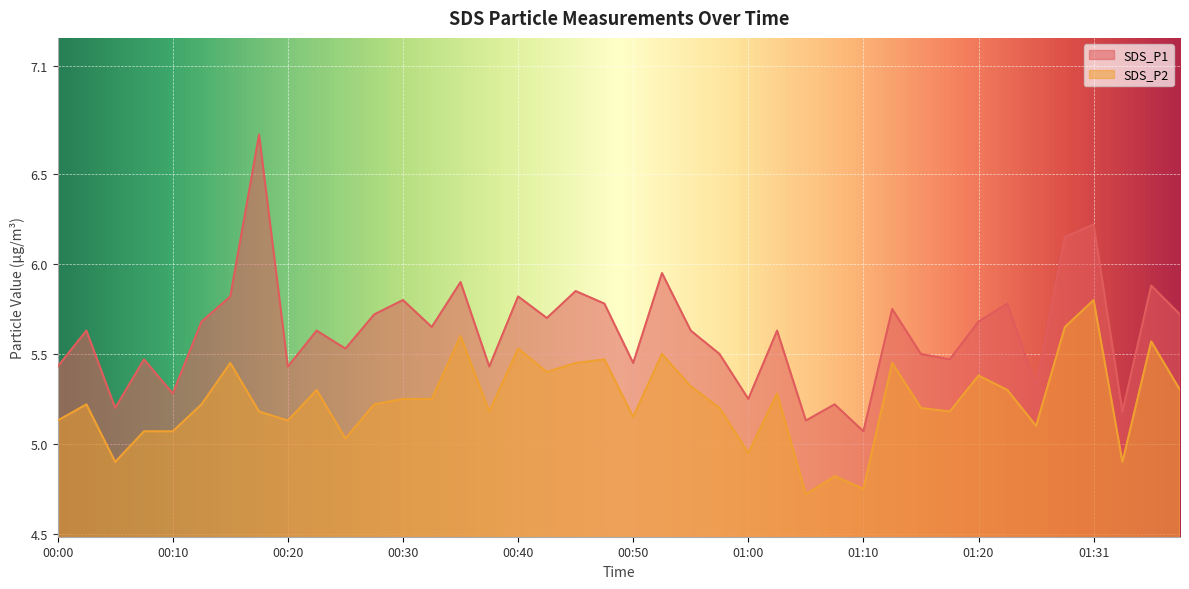

Reading right to left, what are all the values shown in this chart?

SDS_P1: 5.7	5.9	5.2	6.2	6.2	5.3	5.8	5.7	5.5	5.5	5.8	5.1	5.2	5.1	5.6	5.2	5.5	5.6	6.0	5.5	5.8	5.8	5.7	5.8	5.4	5.9	5.7	5.8	5.7	5.5	5.6	5.4	6.7	5.8	5.7	5.3	5.5	5.2	5.6	5.4
SDS_P2: 5.3	5.6	4.9	5.8	5.7	5.1	5.3	5.4	5.2	5.2	5.5	4.8	4.8	4.7	5.3	5.0	5.2	5.3	5.5	5.2	5.5	5.5	5.4	5.5	5.2	5.6	5.2	5.2	5.2	5.0	5.3	5.1	5.2	5.5	5.2	5.1	5.1	4.9	5.2	5.1